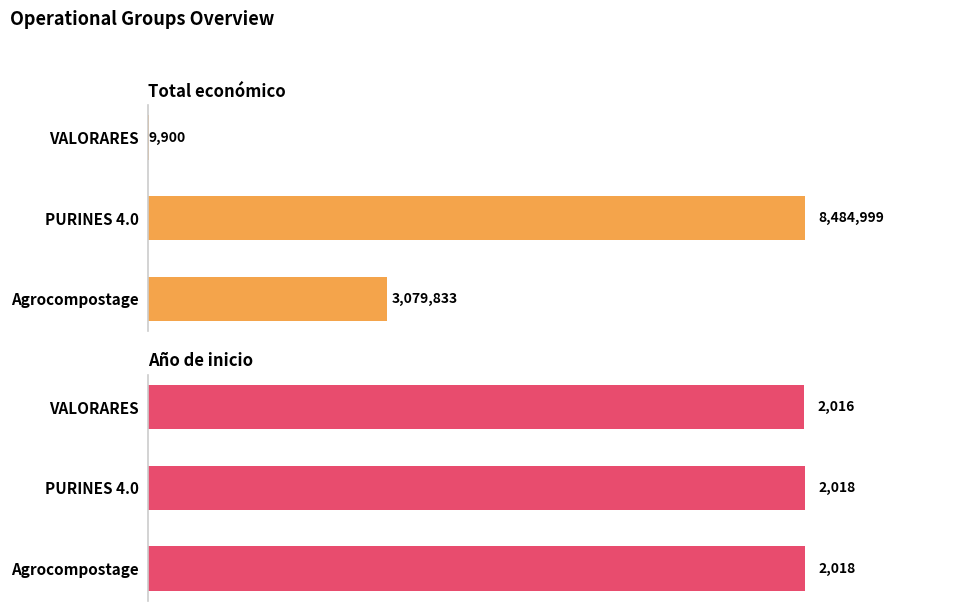

Count the Año de inicio values in the range 2016 to 2018.

3